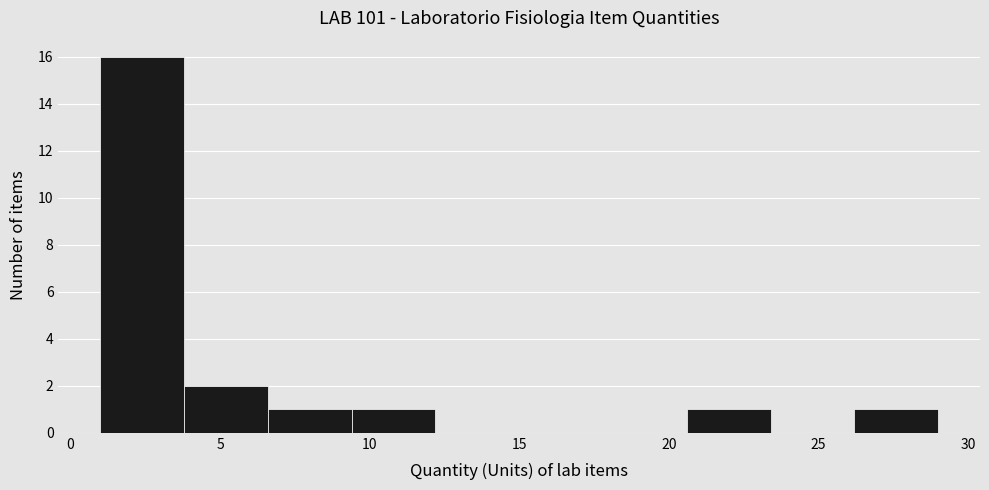

How tall is the bar that spans 20.6 to 23.4 on the x-axis? Neither the bar edges nor the heights are printed on the chart, so give them approximately, as read against the axes.

1